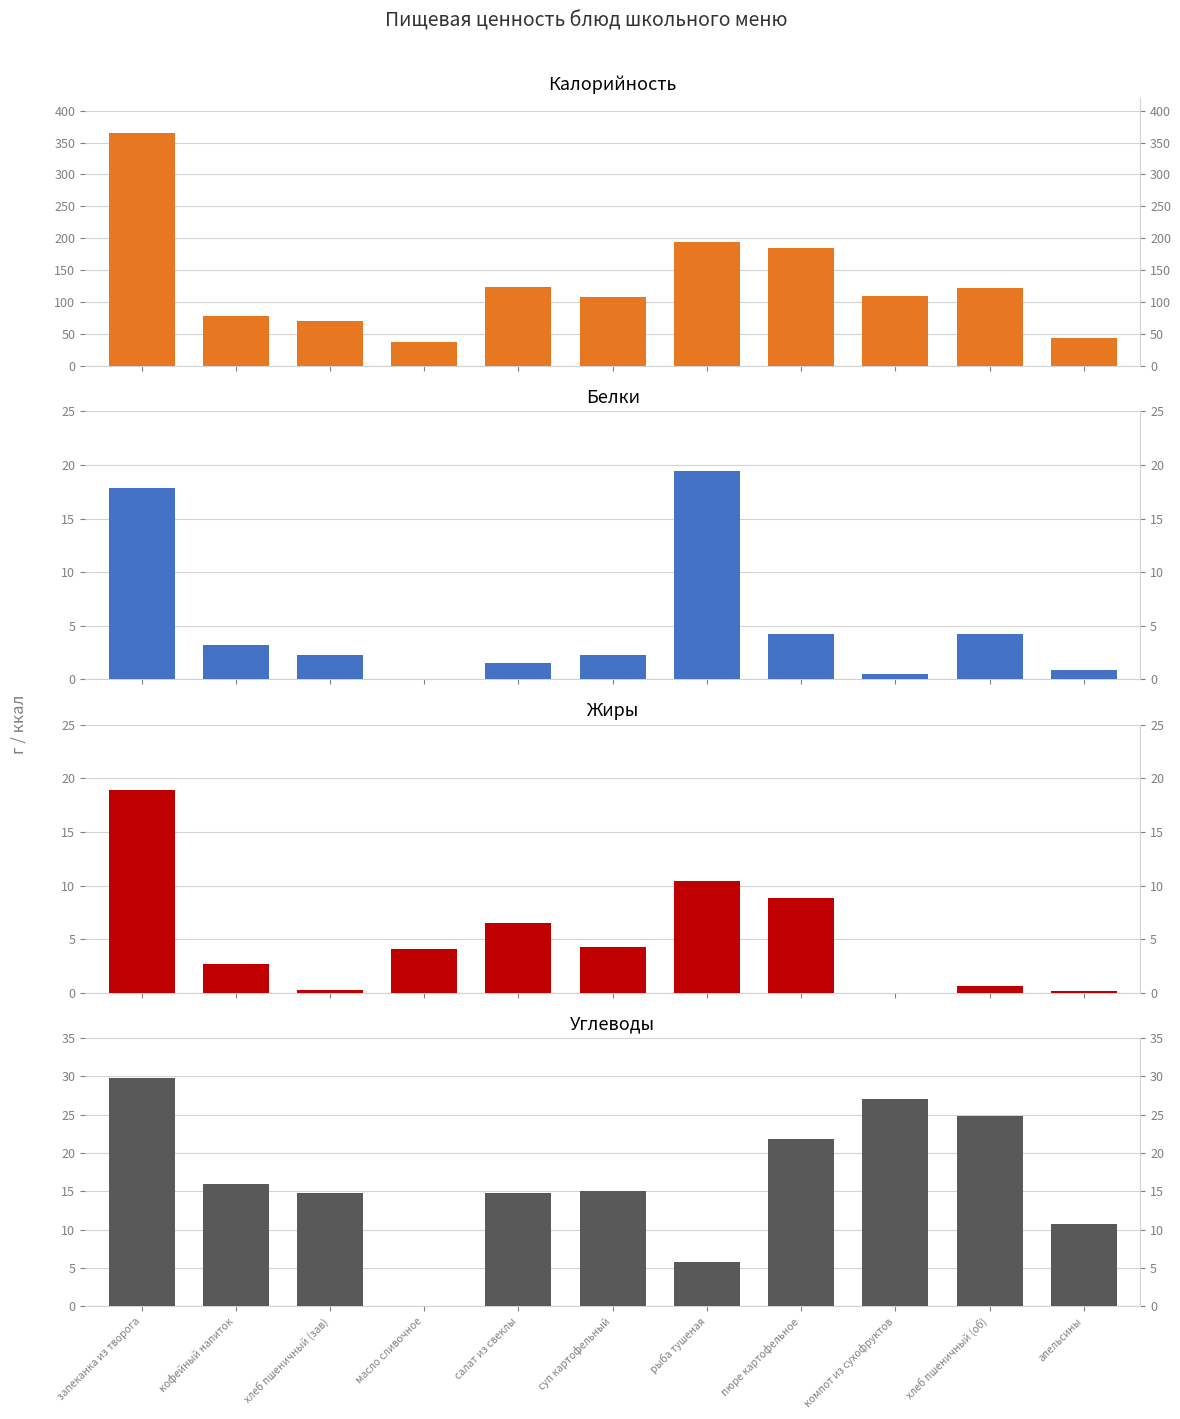

How many bars are there in total?

44